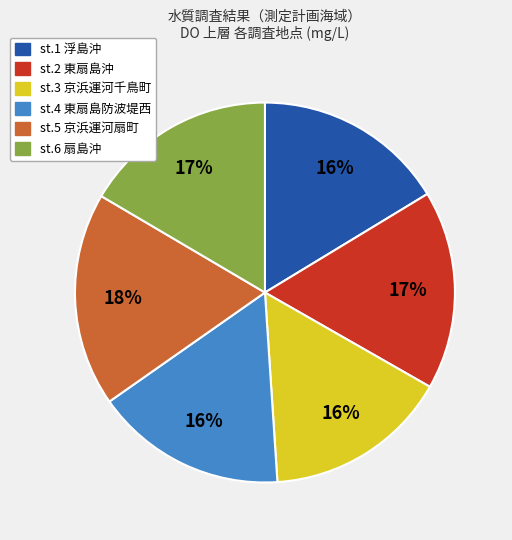

The st.6 扇島沖 slice represents 17% of the pie. True or false?

True